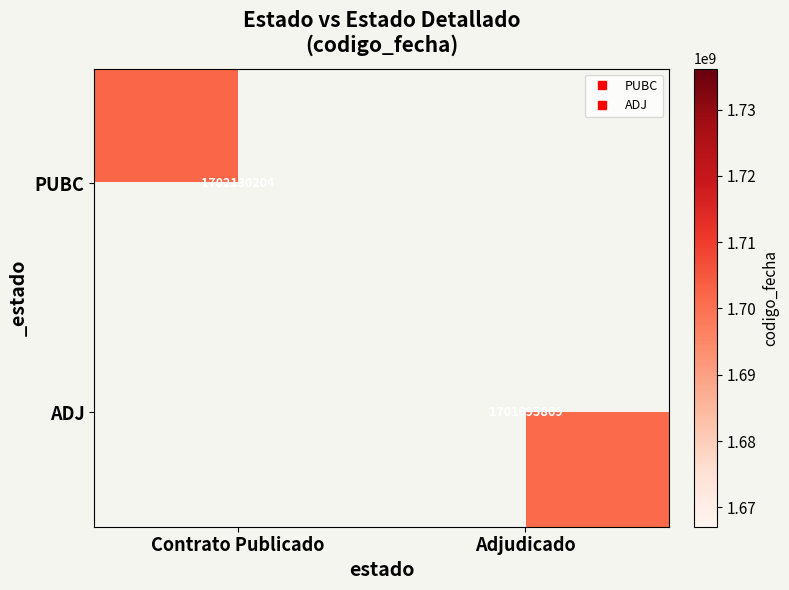

Rank the categories by ADJ value from highest to lowest.

Contrato Publicado, Adjudicado